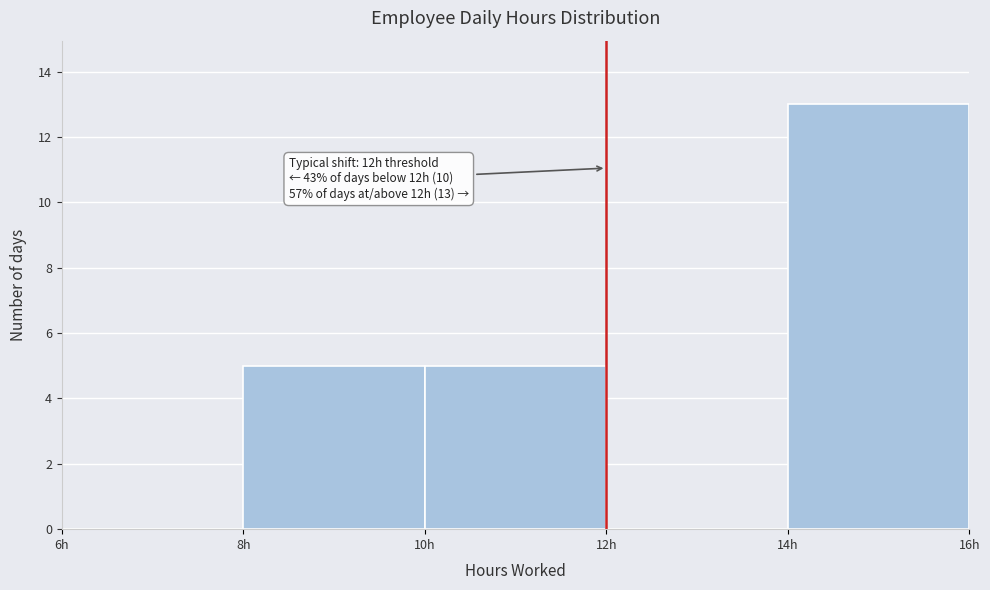

Which range on the x-axis has the tallest bar?

14 to 16